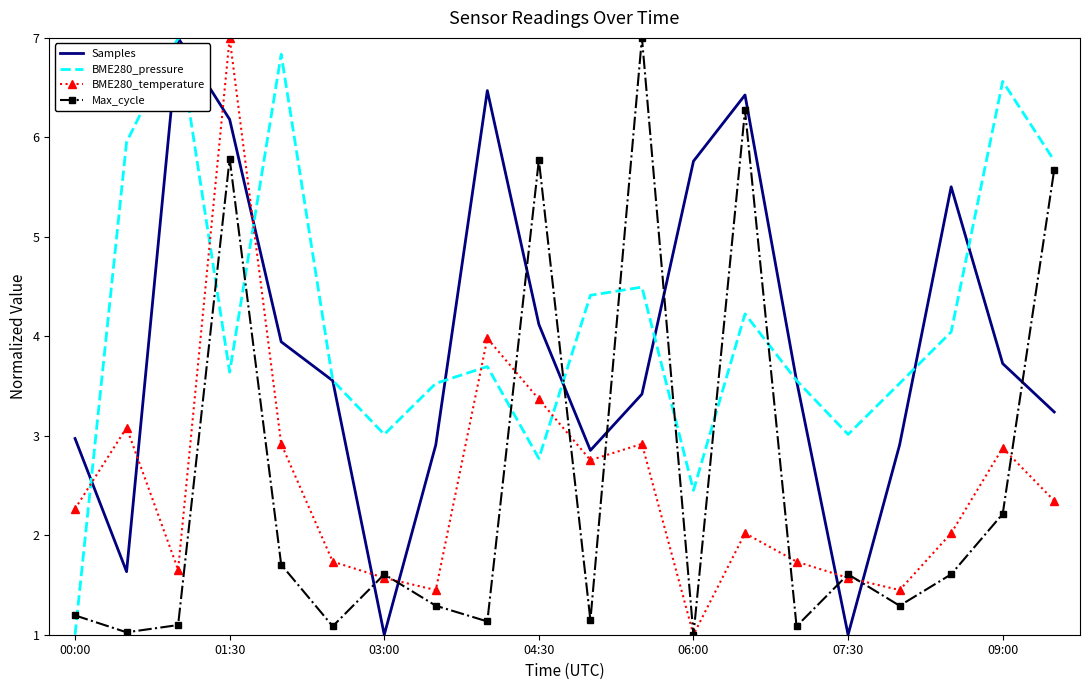

What is the lowest value of the BME280_pressure series?

1.0